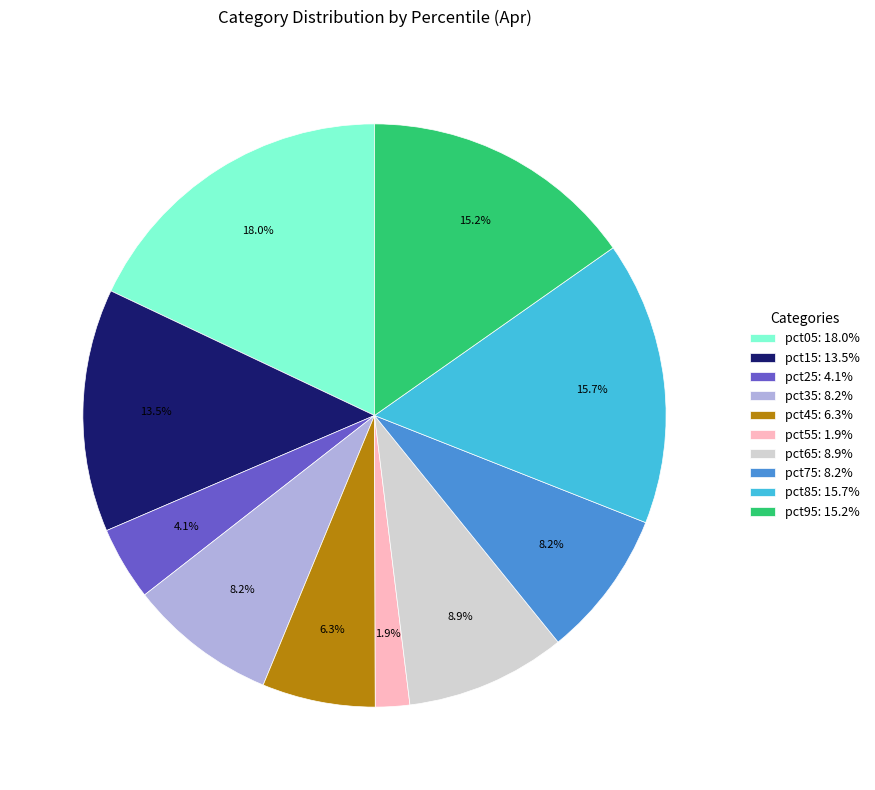

How many slices are in this pie chart?

10